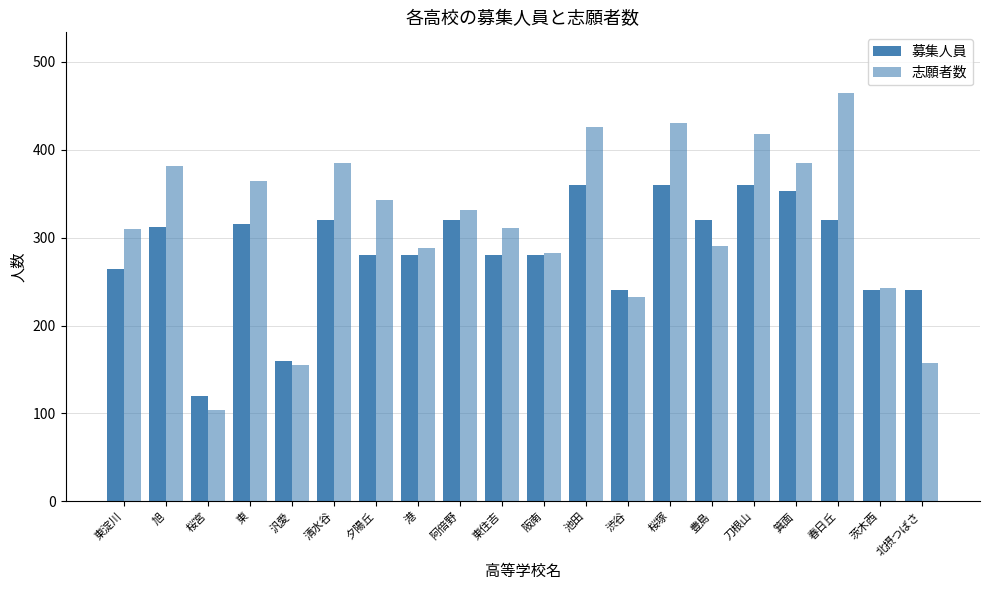

List the series in order of their overall mean, highest first.

志願者数, 募集人員